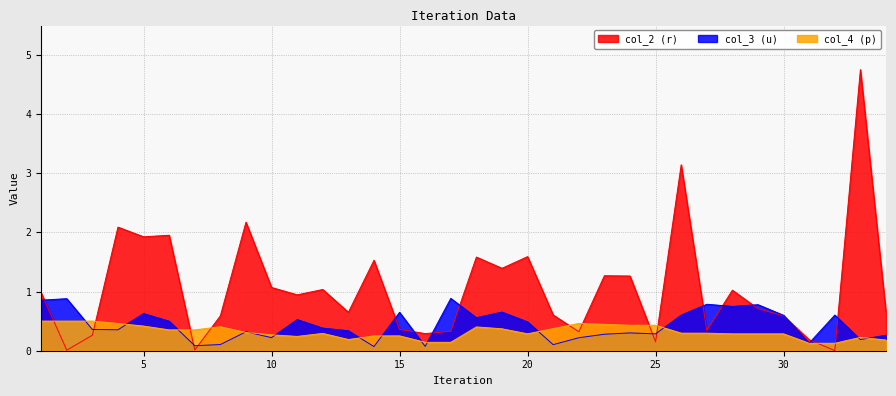

True or false: col_3 has a value of 0.7 at 19.

True